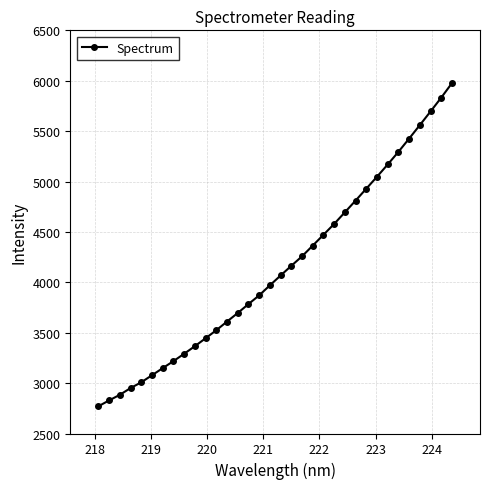

What is the maximum value shown in the chart?

5976.2